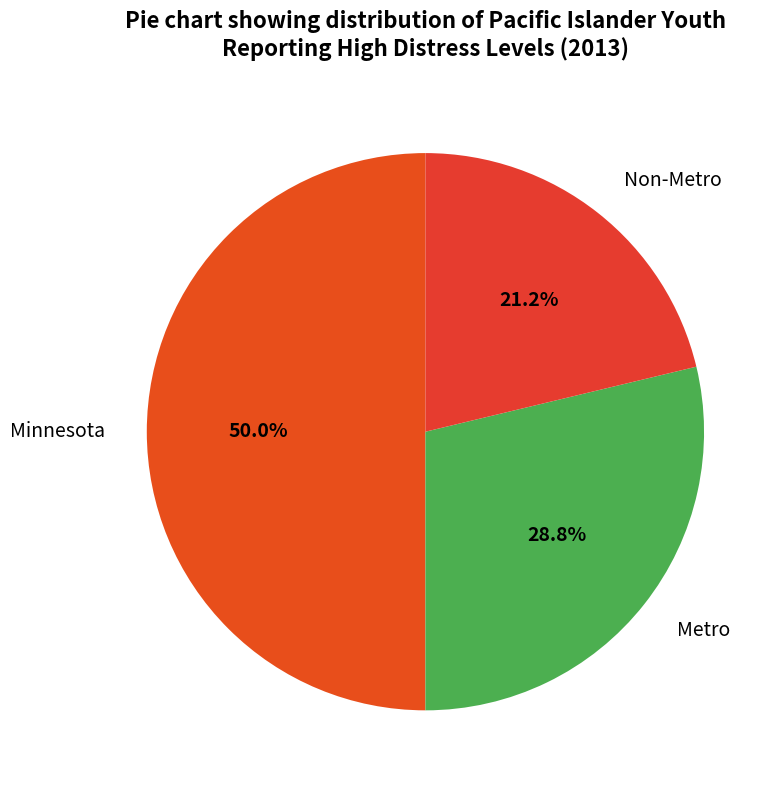

Count the number of slices in the pie.

3